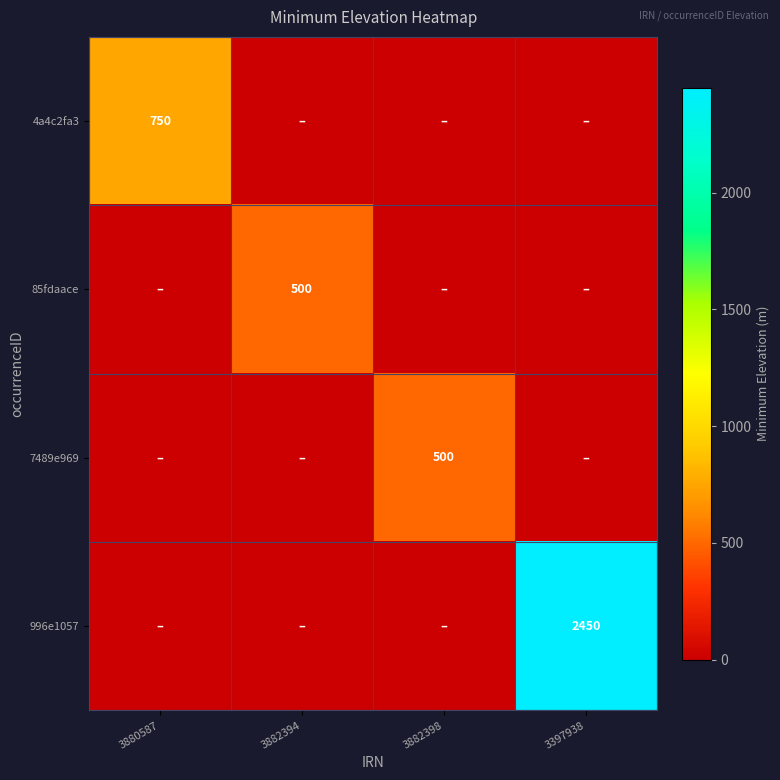

The value of 4a4c2fa3 at 3880587 is 1280. True or false?

False